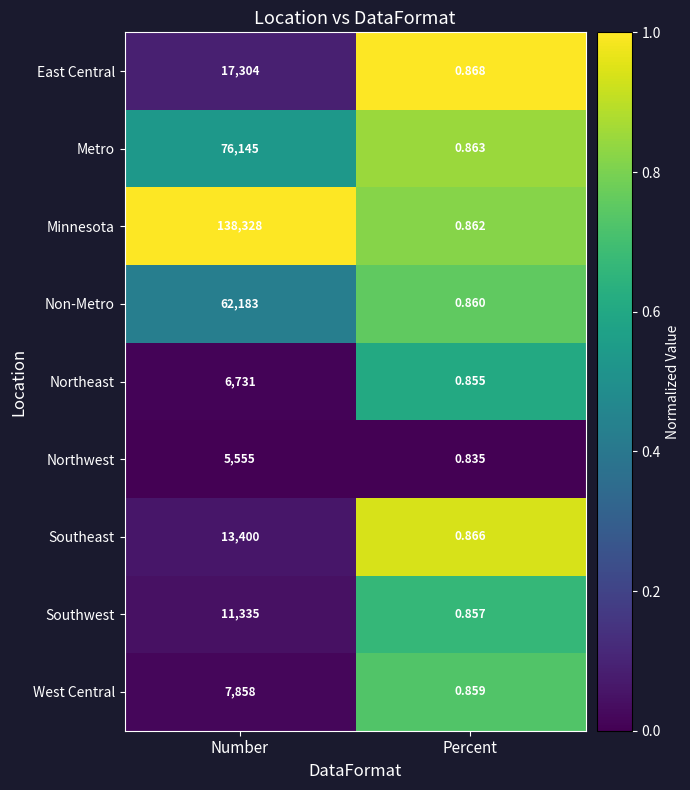

At which category is the sum across all series the highest?

Number